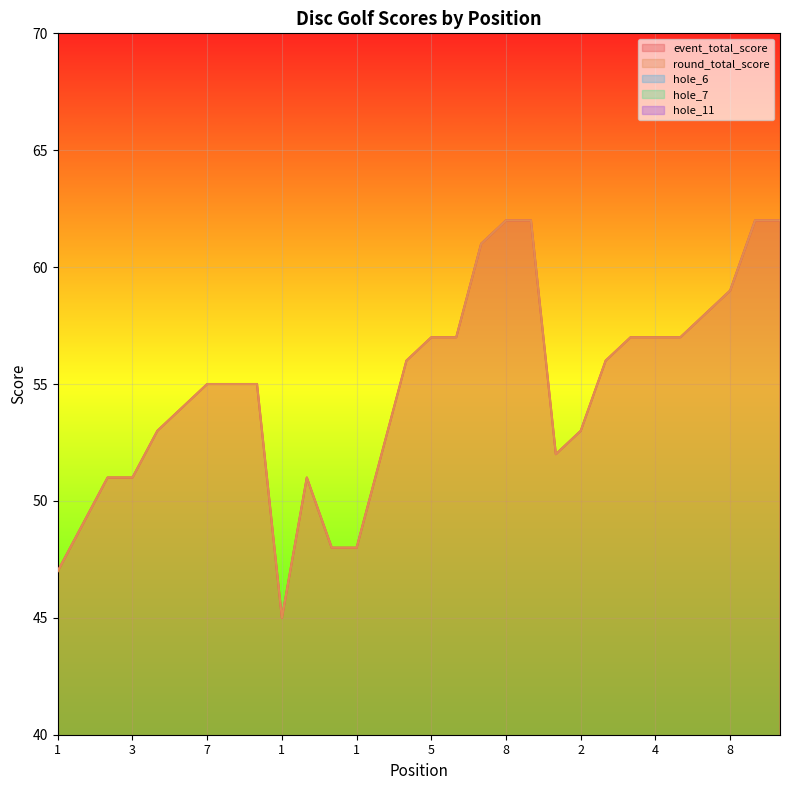

How many interior local valleys does the round_total_score series have?

2